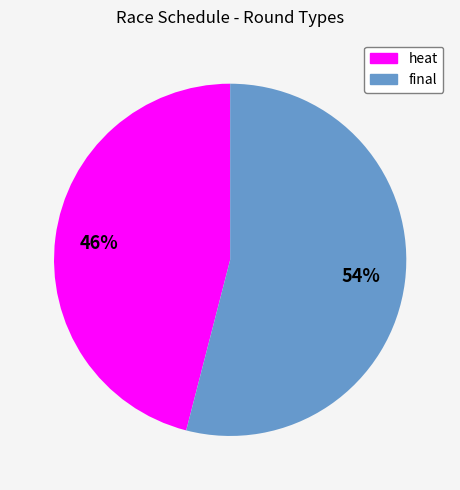

To the nearest percent, what percentage of the pie is heat?

46%